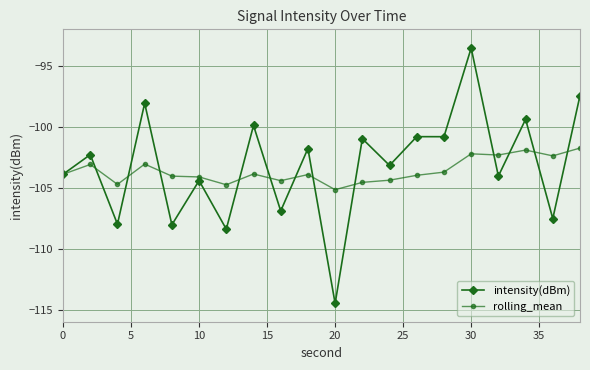

What is the value of the rolling_mean point at the 9th from the left?

-104.4